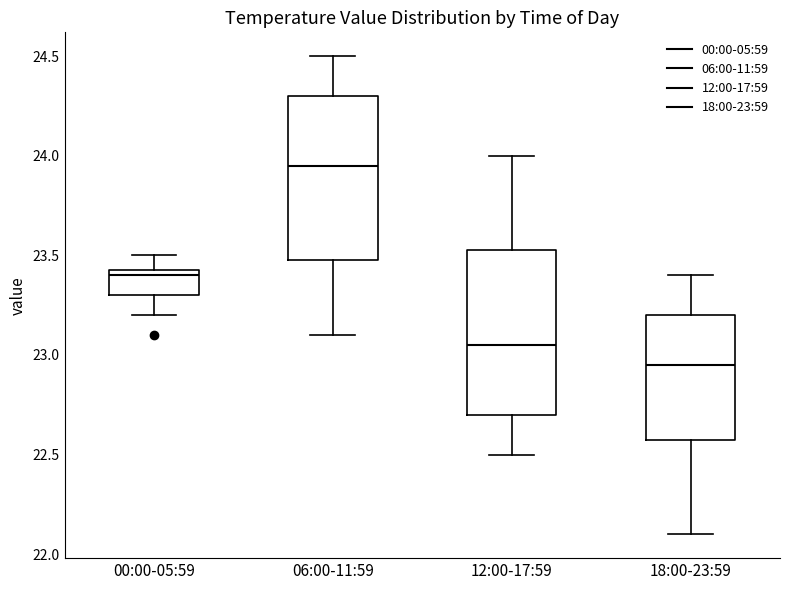

Where does the lower whisker of the box for 00:00-05:59 end on the y-axis? The values are not printed on the chart, so give them approximately, as read against the axis.

23.20